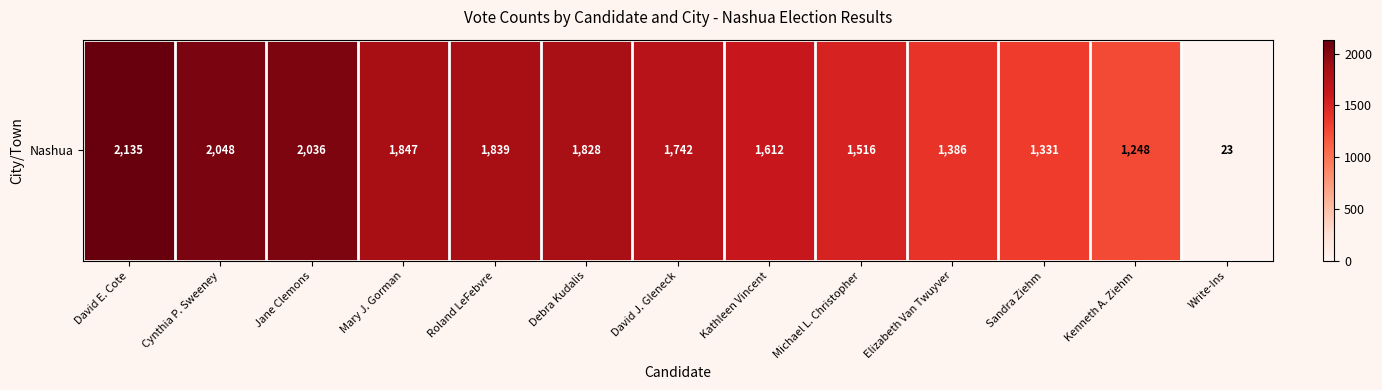

List the labels in order of value, largest first.

David E. Cote, Cynthia P. Sweeney, Jane Clemons, Mary J. Gorman, Roland LeFebvre, Debra Kudalis, David J. Gleneck, Kathleen Vincent, Michael L. Christopher, Elizabeth Van Twuyver, Sandra Ziehm, Kenneth A. Ziehm, Write-Ins